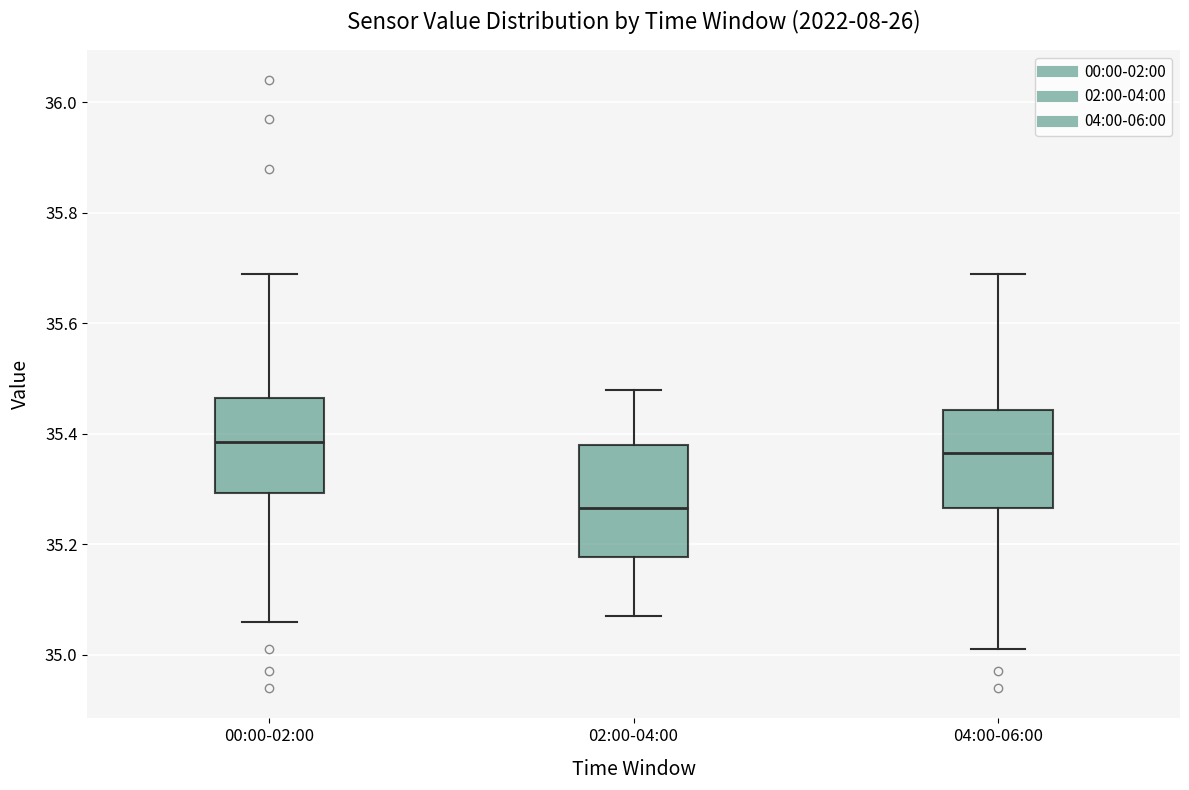

Which box has the lowest median line?

02:00-04:00